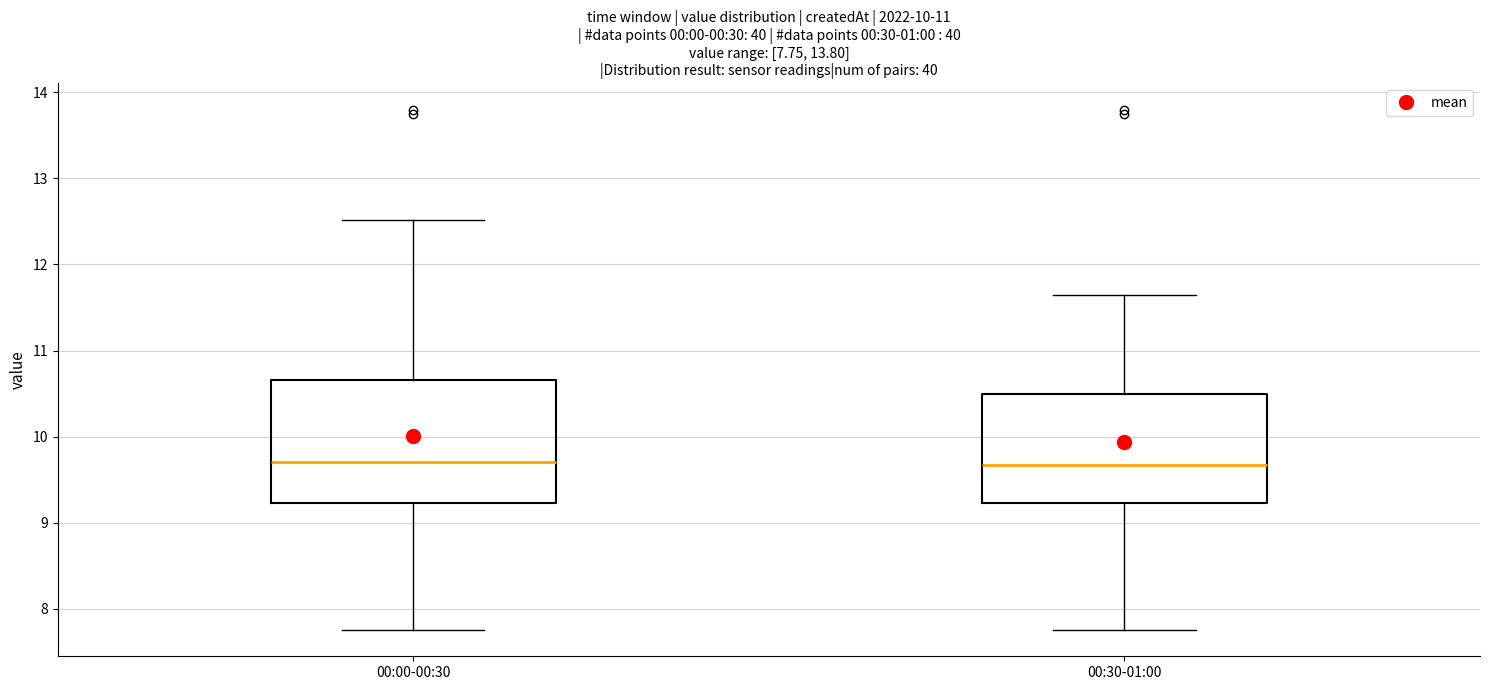

Which box is the tallest, from its lower edge to its upper edge?

00:00-00:30